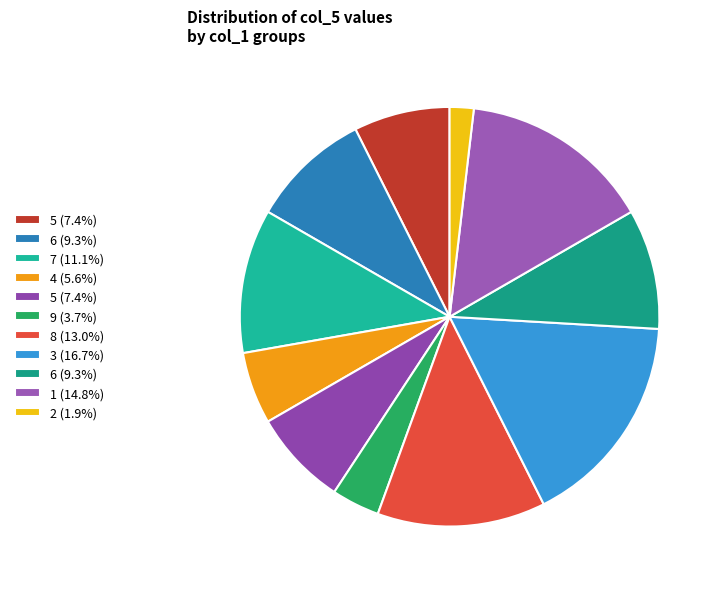

Count the number of slices in the pie.

11